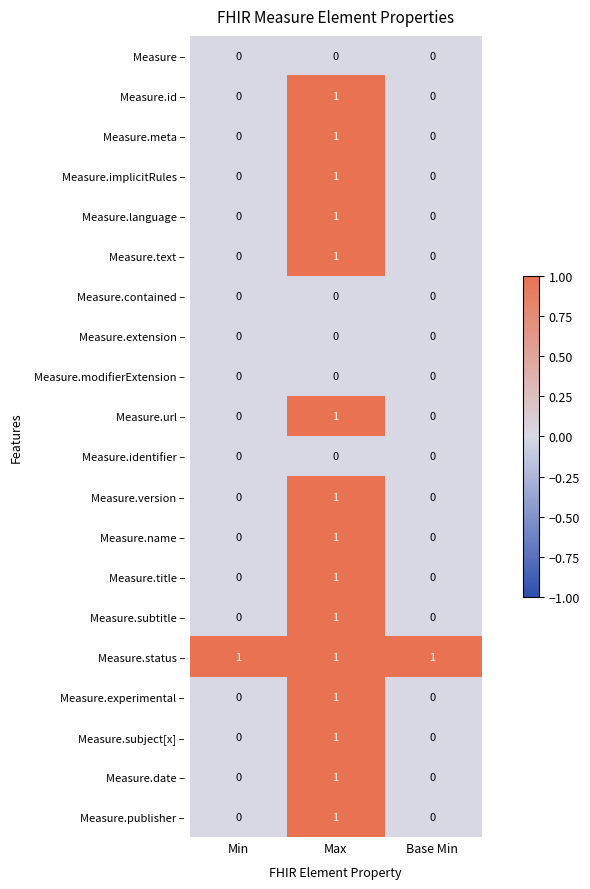

At how many categories does at least one series exceed 0?

3